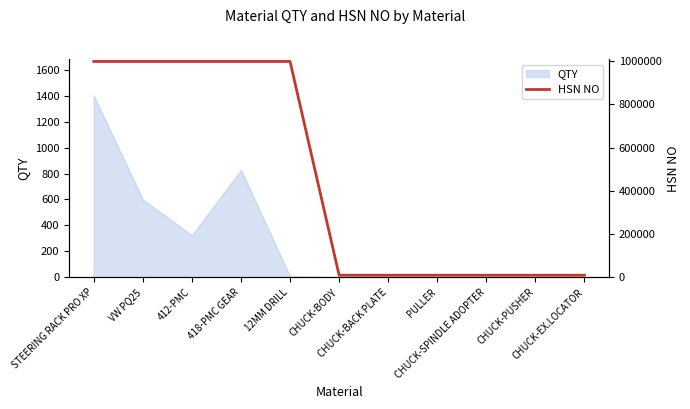

How many values are between 8466 and 998898?

11